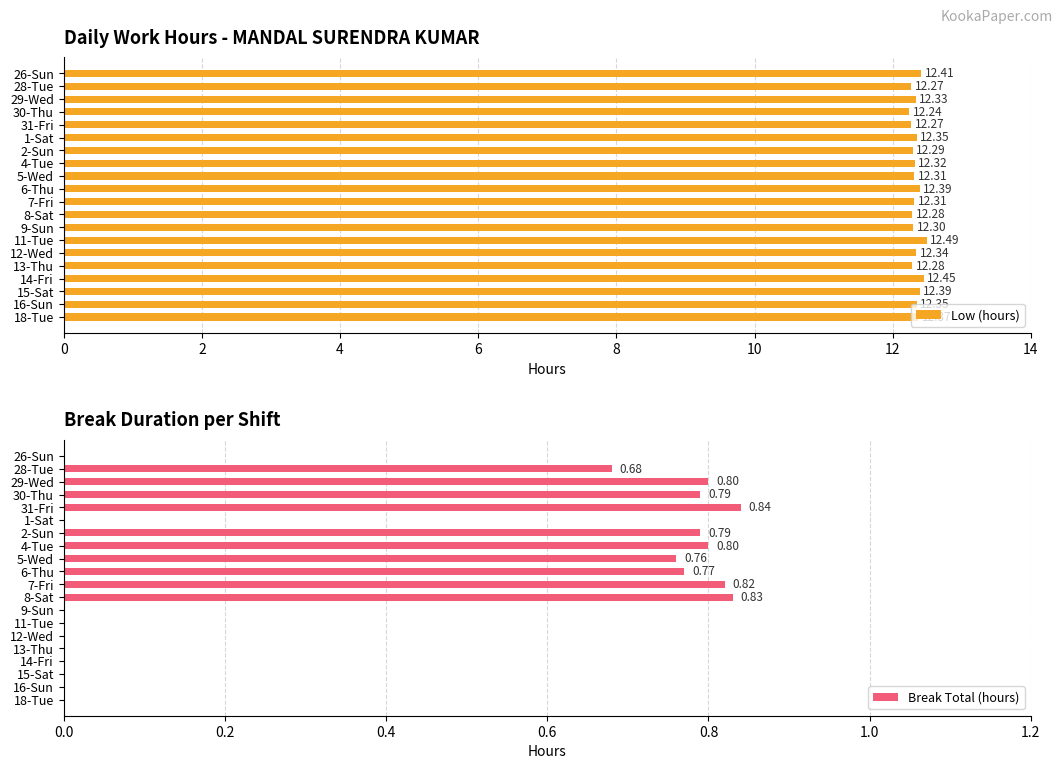

What is the sum of all Low (hours) values?

246.7